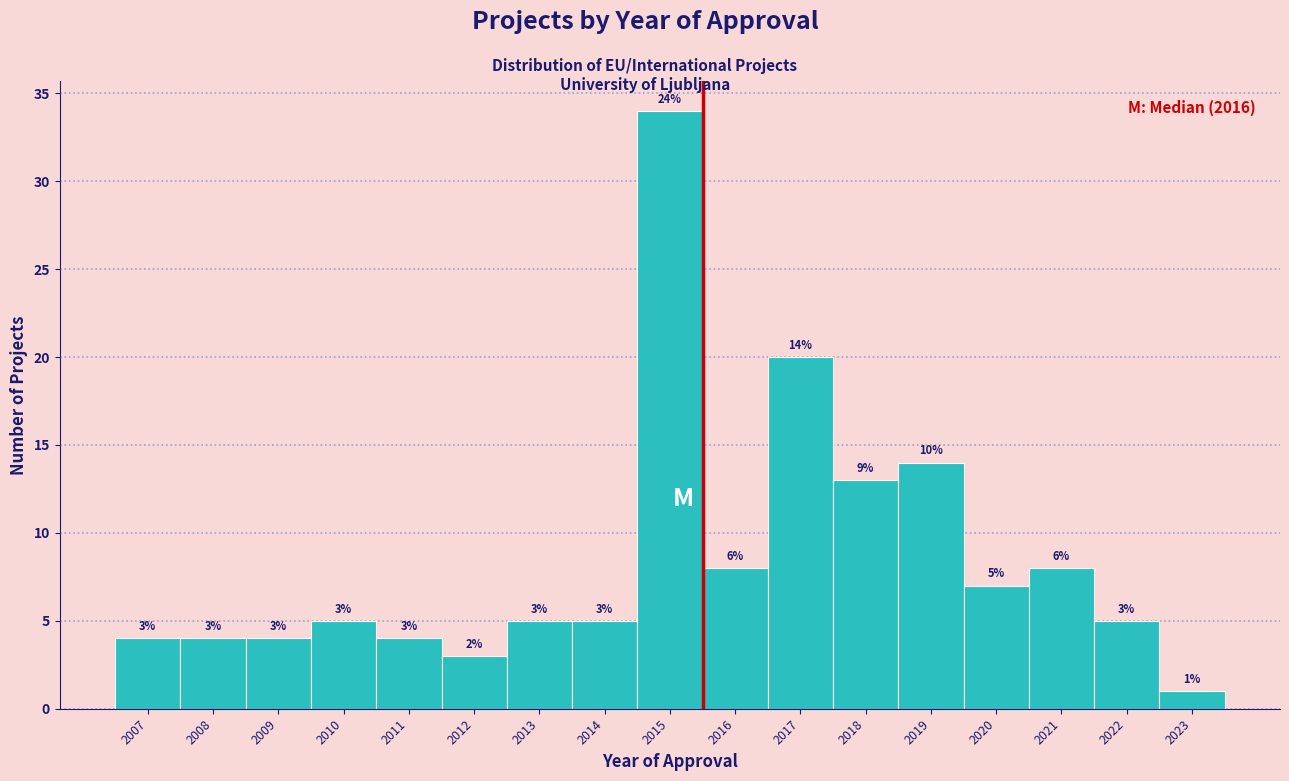

Reading left to right, list all the values displayed in this chart.

4	4	4	5	4	3	5	5	34	8	20	13	14	7	8	5	1